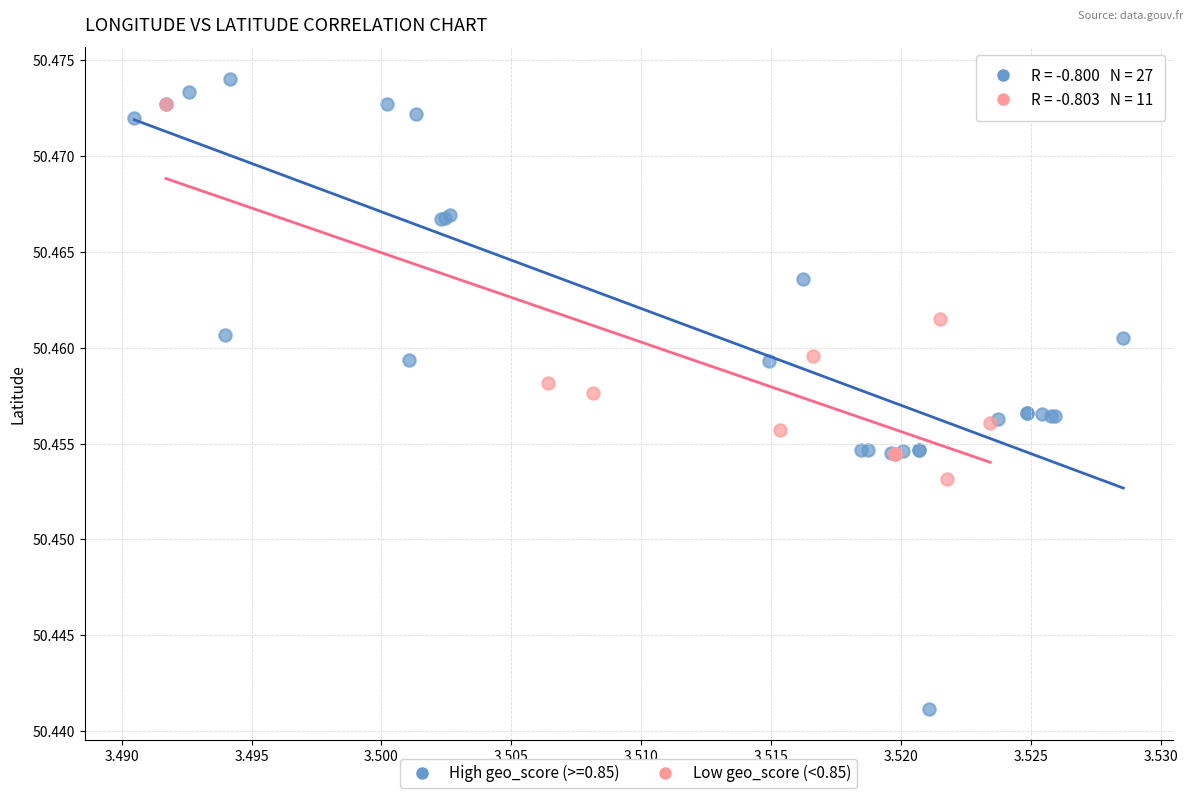

Which series has the widest spread of Y values?

High geo_score (>=0.85)